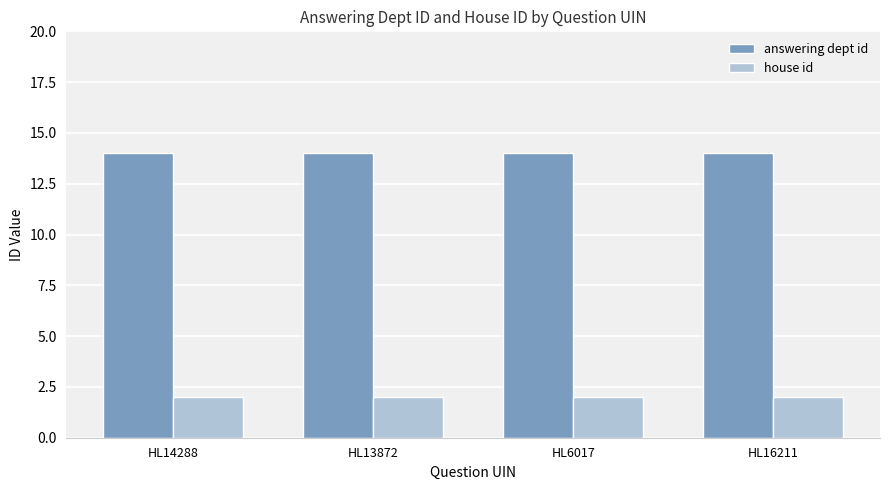

What is the spread (max minus min) of values at HL16211?

12